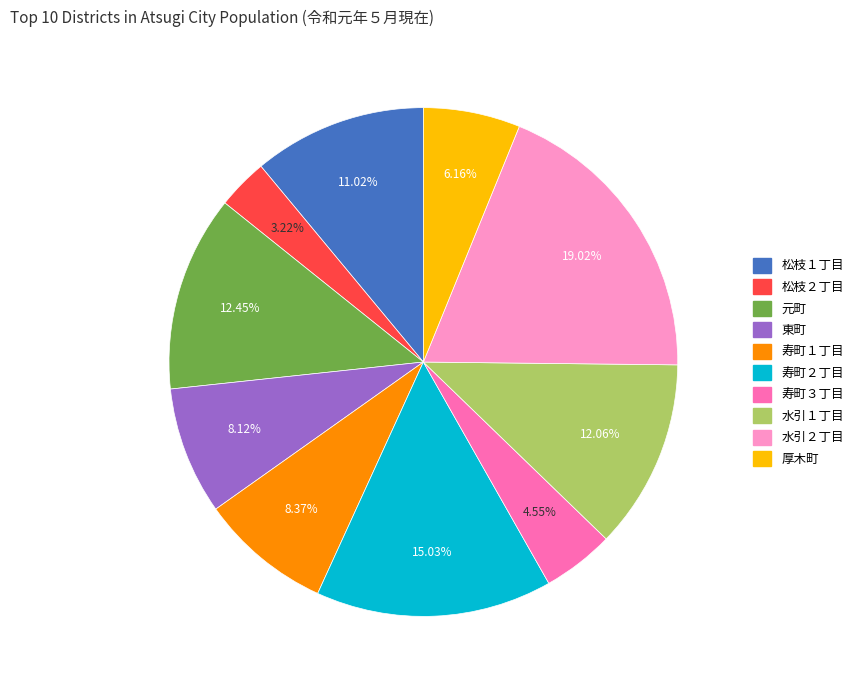

The 元町 slice represents 2% of the pie. True or false?

False